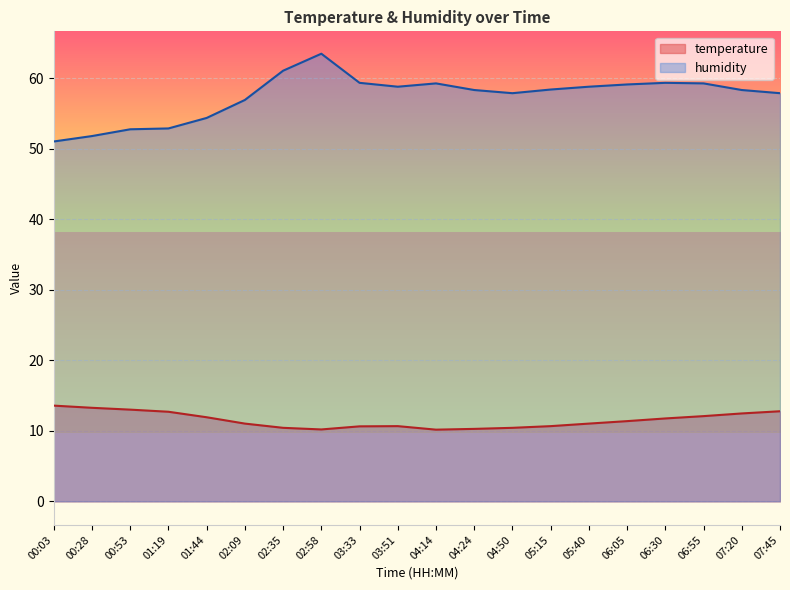

What is the sum of all temperature values?

230.5